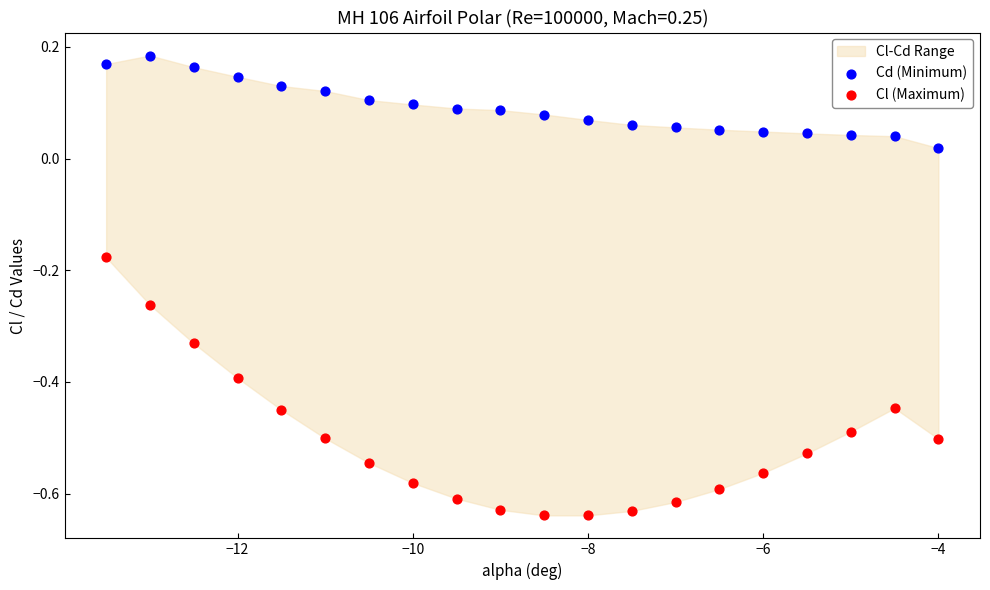

Which series contains the highest Y value?

Cd (Minimum)